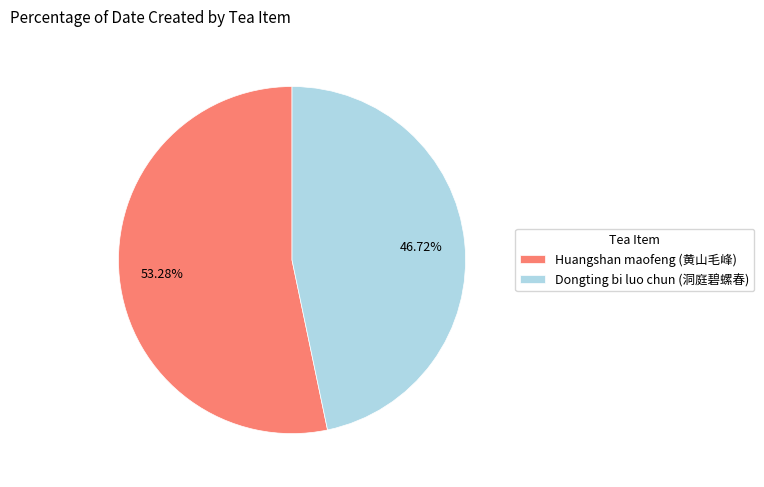

What is the ratio of the value at Huangshan maofeng (黄山毛峰) to the value at Dongting bi luo chun (洞庭碧螺春)?

1.1